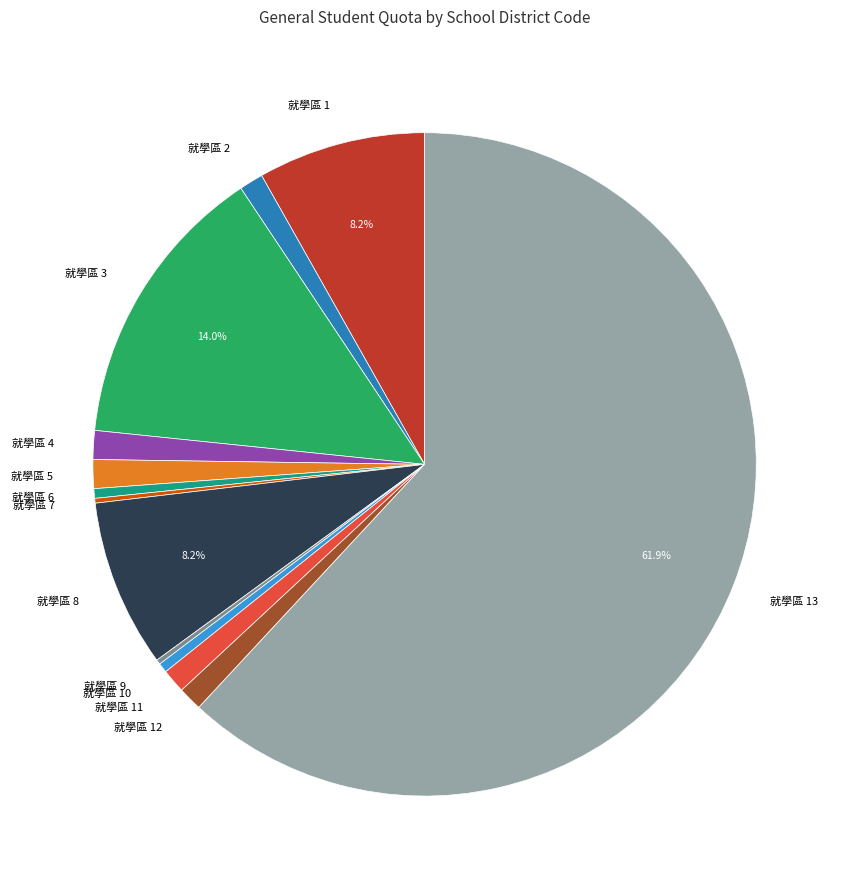

Combined, do 就學區 10 and 就學區 5 account for over 50%?

No